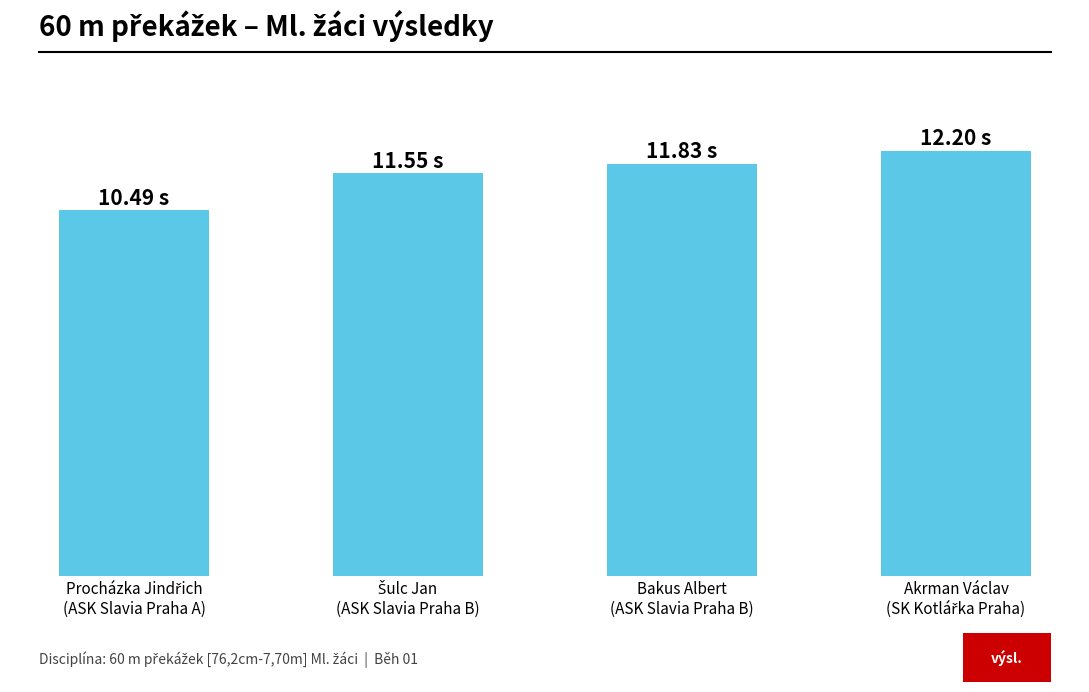

Does the chart contain any negative values?

No